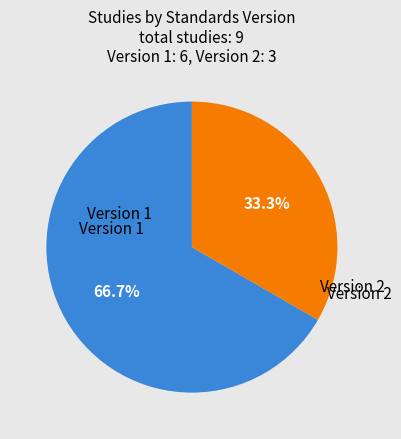

Does any single category account for the majority?

Yes